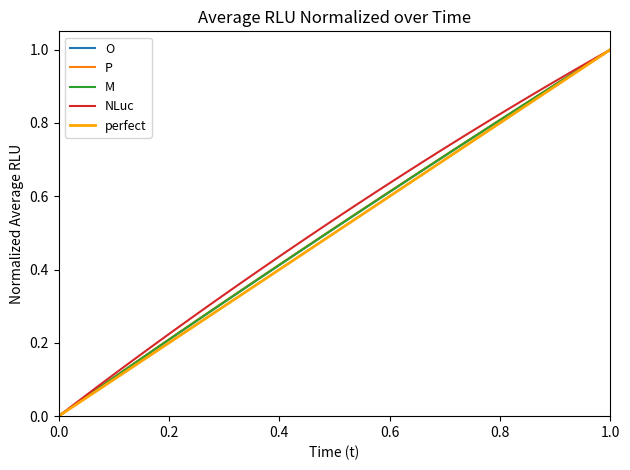

True or false: M and O intersect in this chart.

True